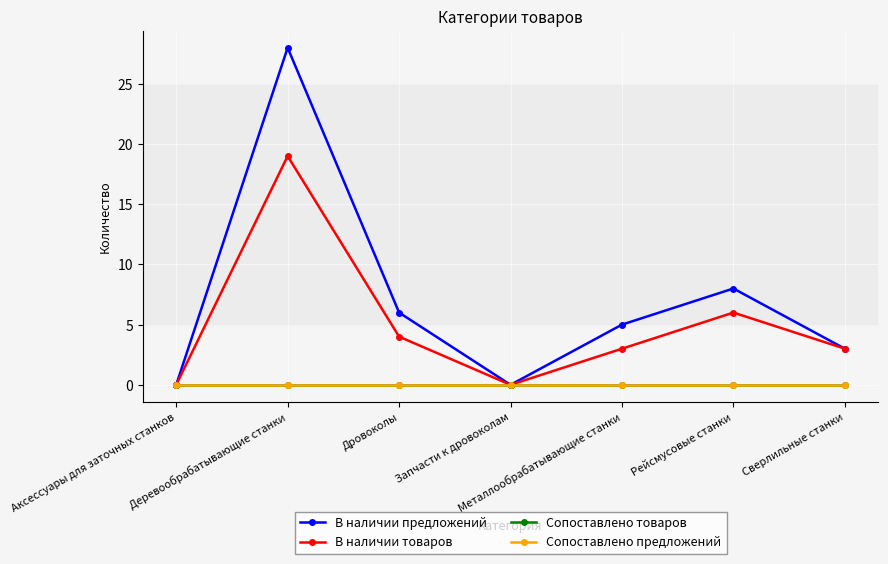

At which category is the sum across all series the highest?

Деревообрабатывающие станки